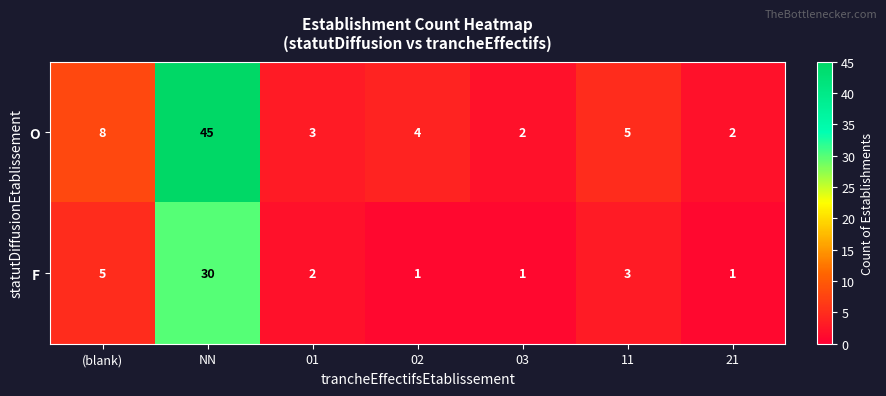

List the series in order of their peak value, highest first.

O, F